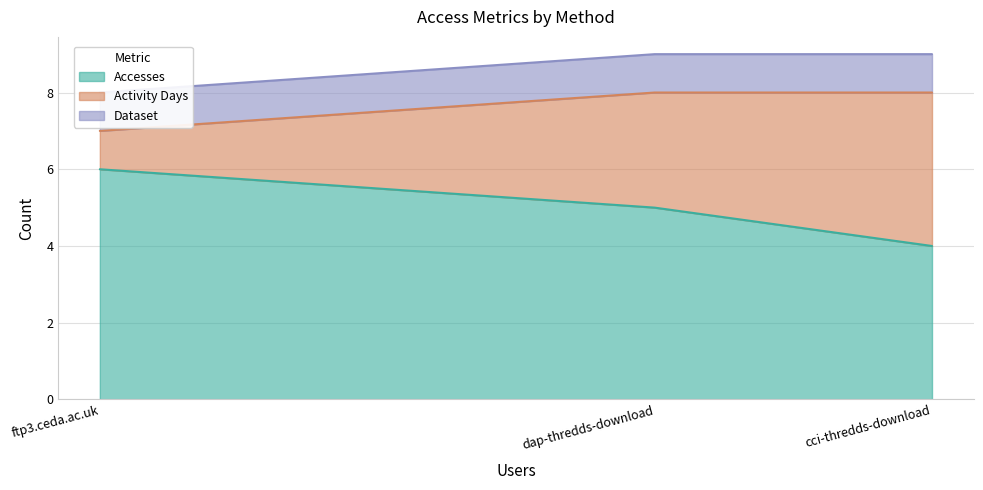

List the series in order of their overall mean, highest first.

Accesses, Activity Days, Dataset